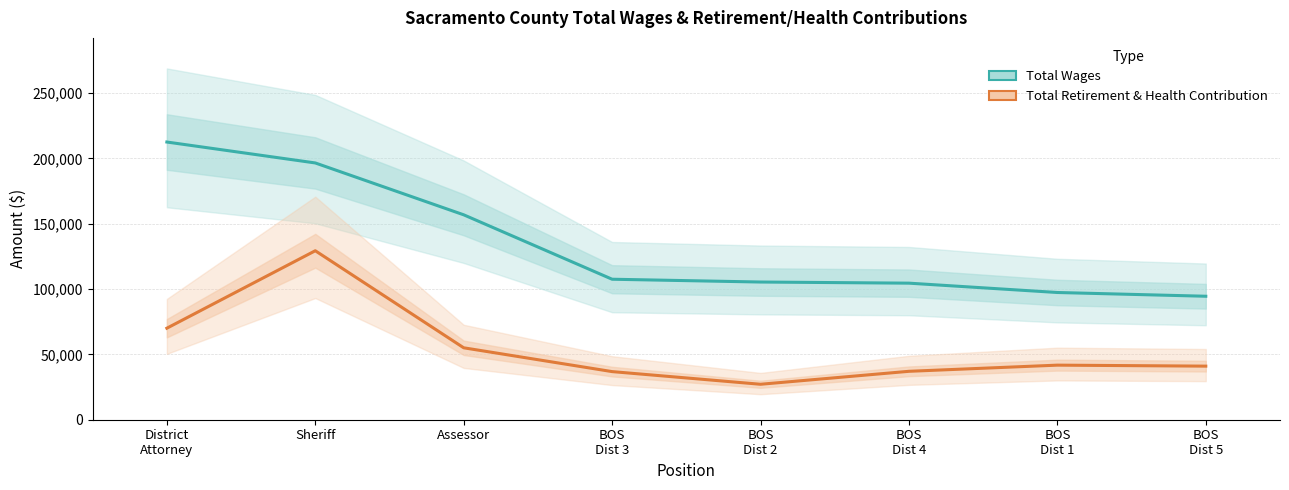

What is the value of the Total Wages point at the 1st from the left?

212604